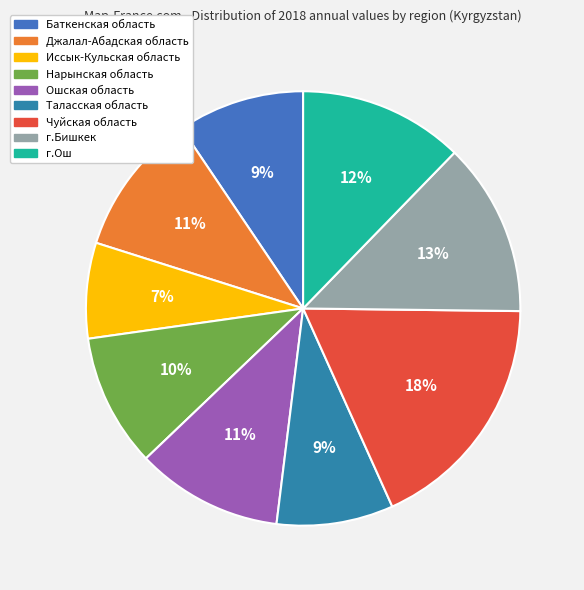

What is the largest slice in the pie chart?

Чуйская область